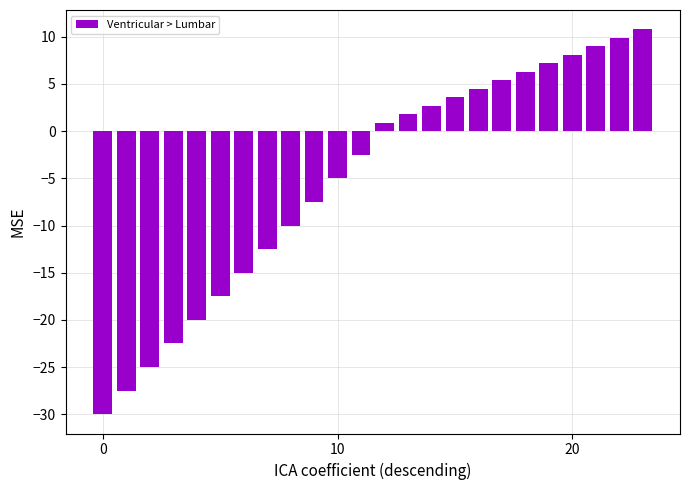

What is the maximum value shown in the chart?

10.8